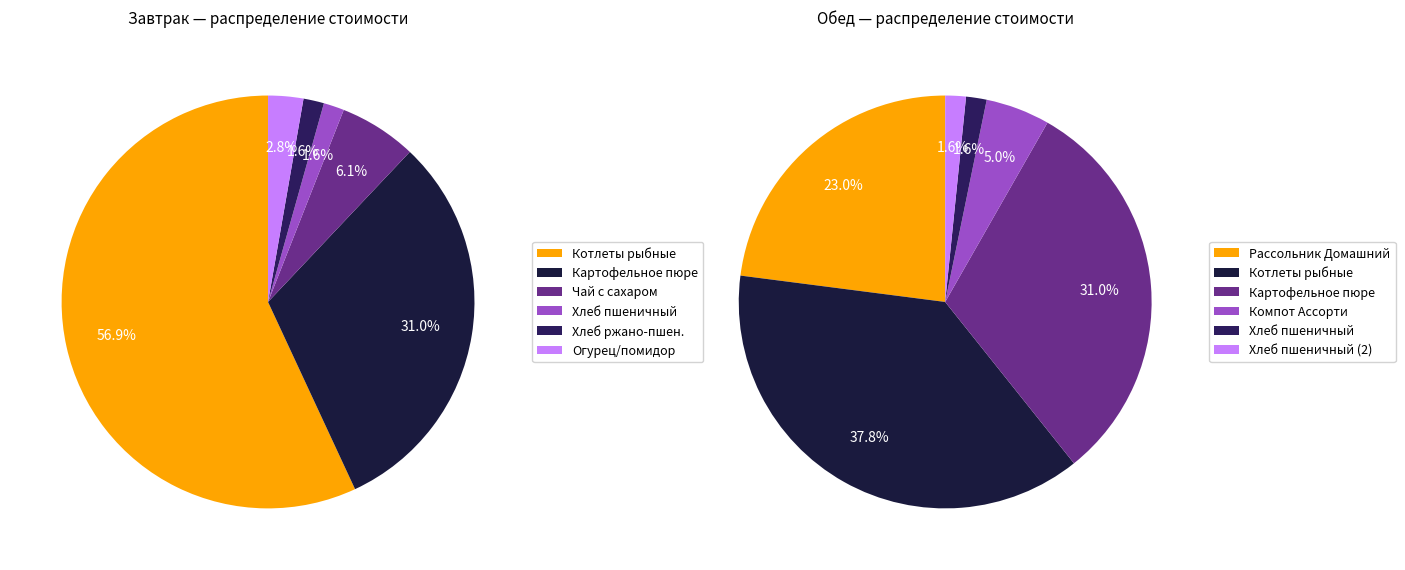

Count the number of slices in the pie.

6